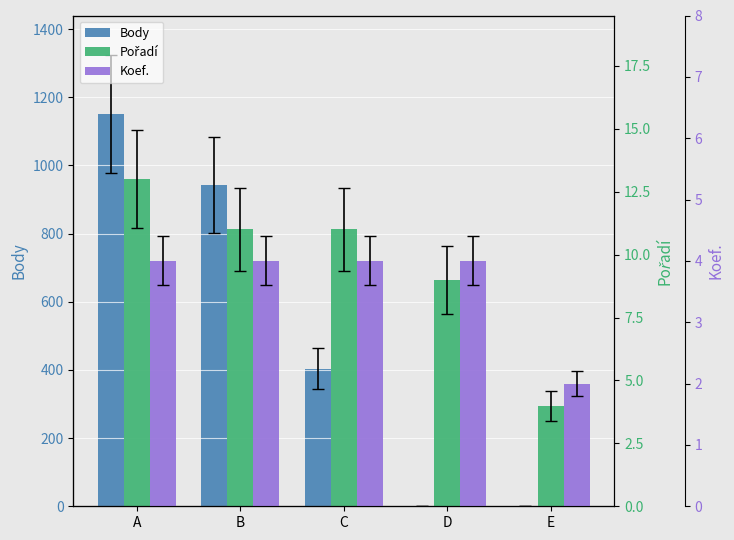

Reading left to right, extract all data points from this chart.

Body: 1152	943	404	0	0
Pořadí: 13	11	11	9	4
Koef.: 4	4	4	4	2